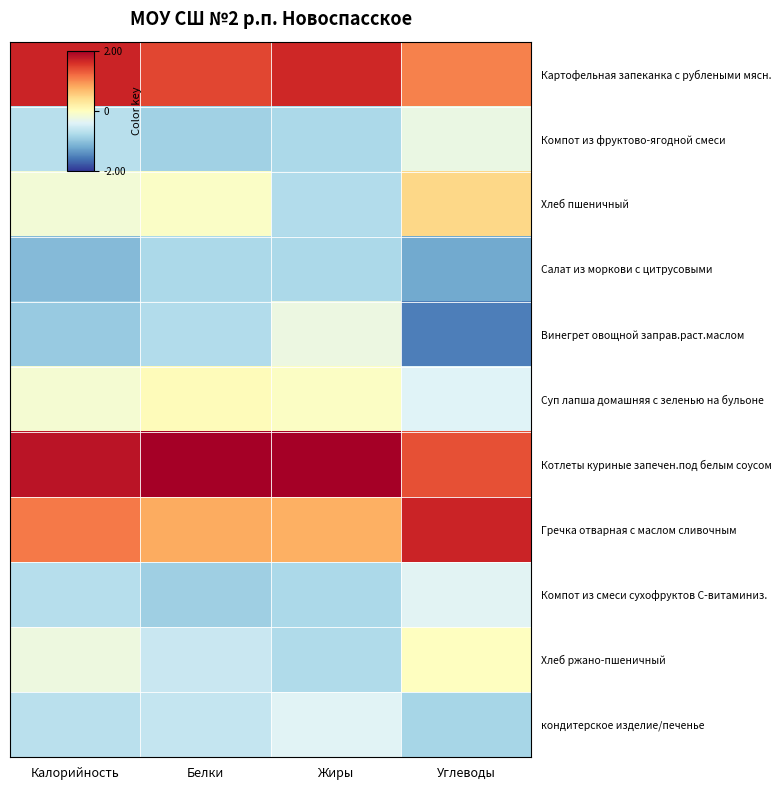

At which category is the sum across all series the highest?

Калорийность